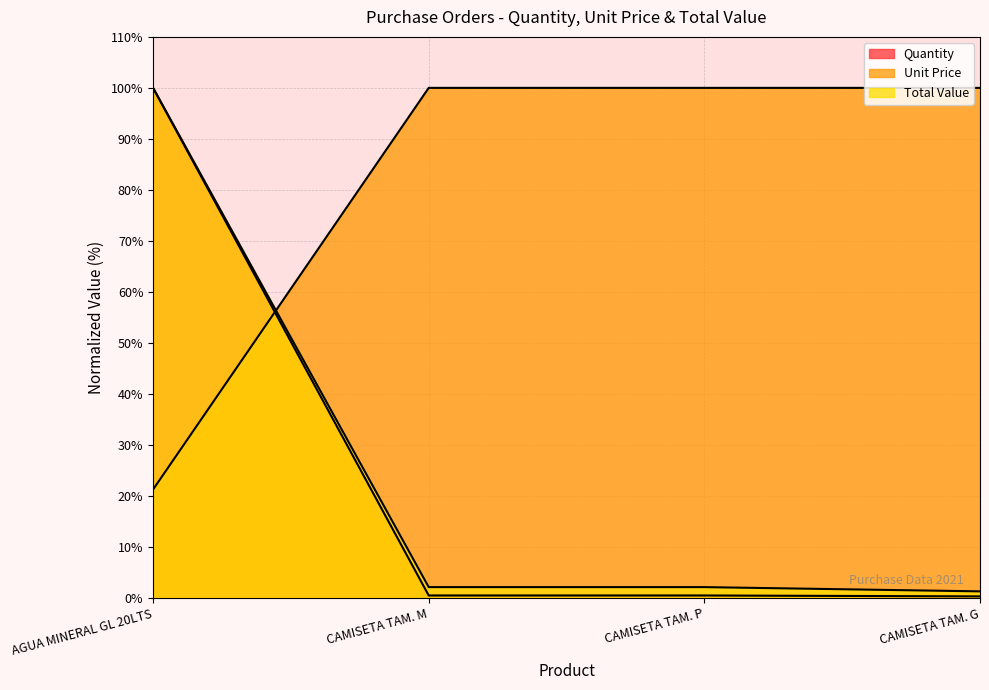

What is the difference between the maximum and minimum values in the Total Value series?

98.8